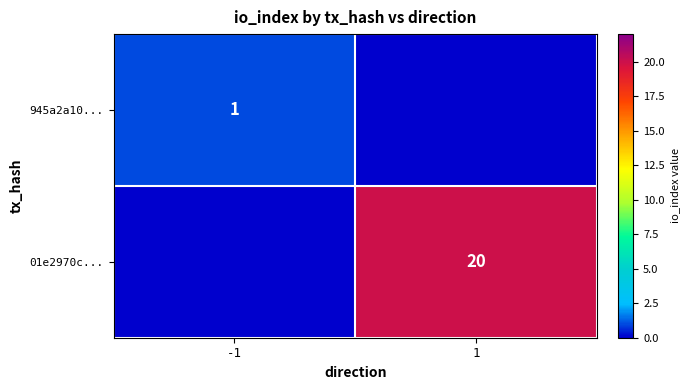

Is it true that 01e2970c... equals 10 at 1?

False